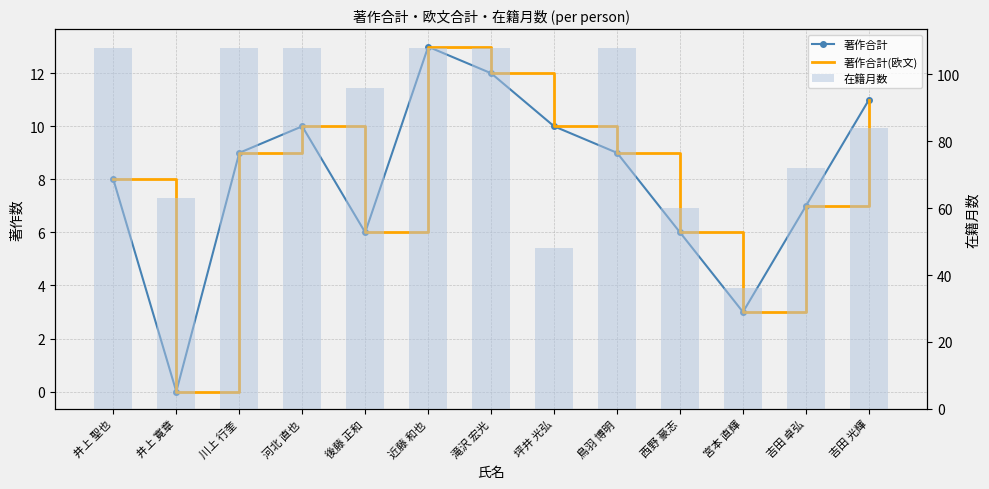

At 鳥羽 博明, list the series in order from largest to smallest.

在籍月数, 著作合計, 著作合計(欧文)